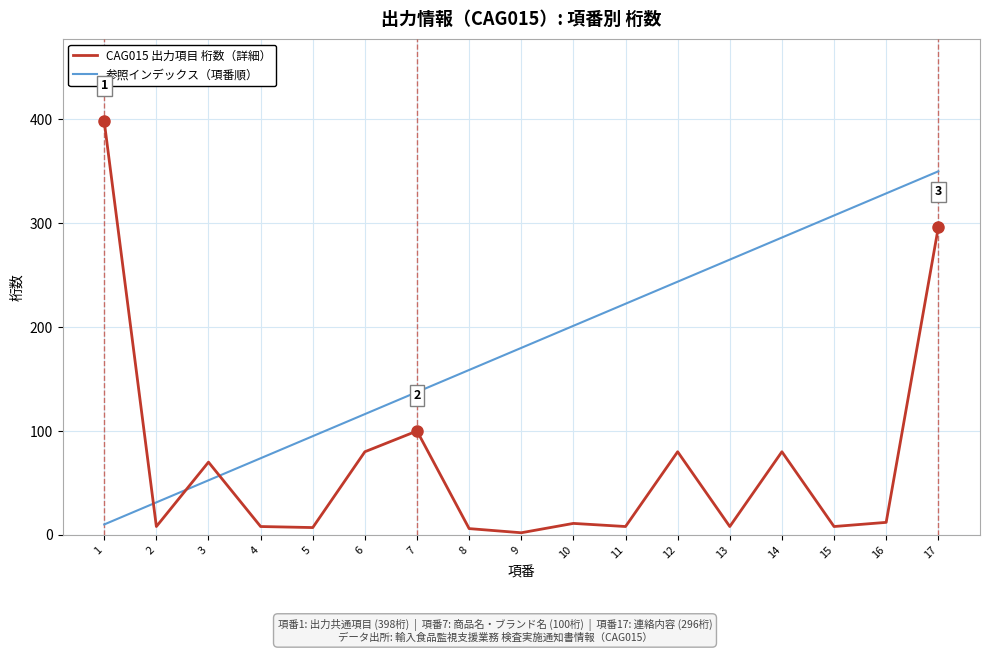

What is the difference between the maximum and minimum values in the 参照インデックス（項番順） series?

340.0